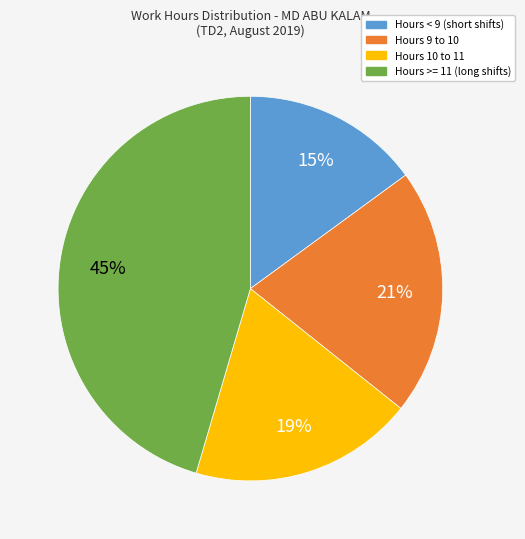

Is there any slice that represents more than half of the pie?

No